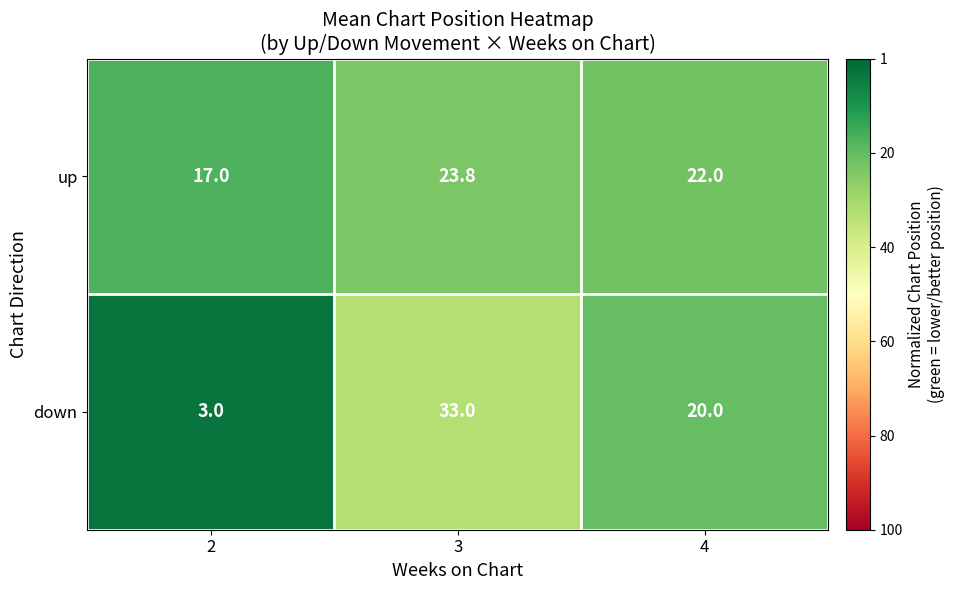

Reading right to left, list all the values displayed in this chart.

up: 4=22.0	3=23.8	2=17.0
down: 4=20.0	3=33.0	2=3.0